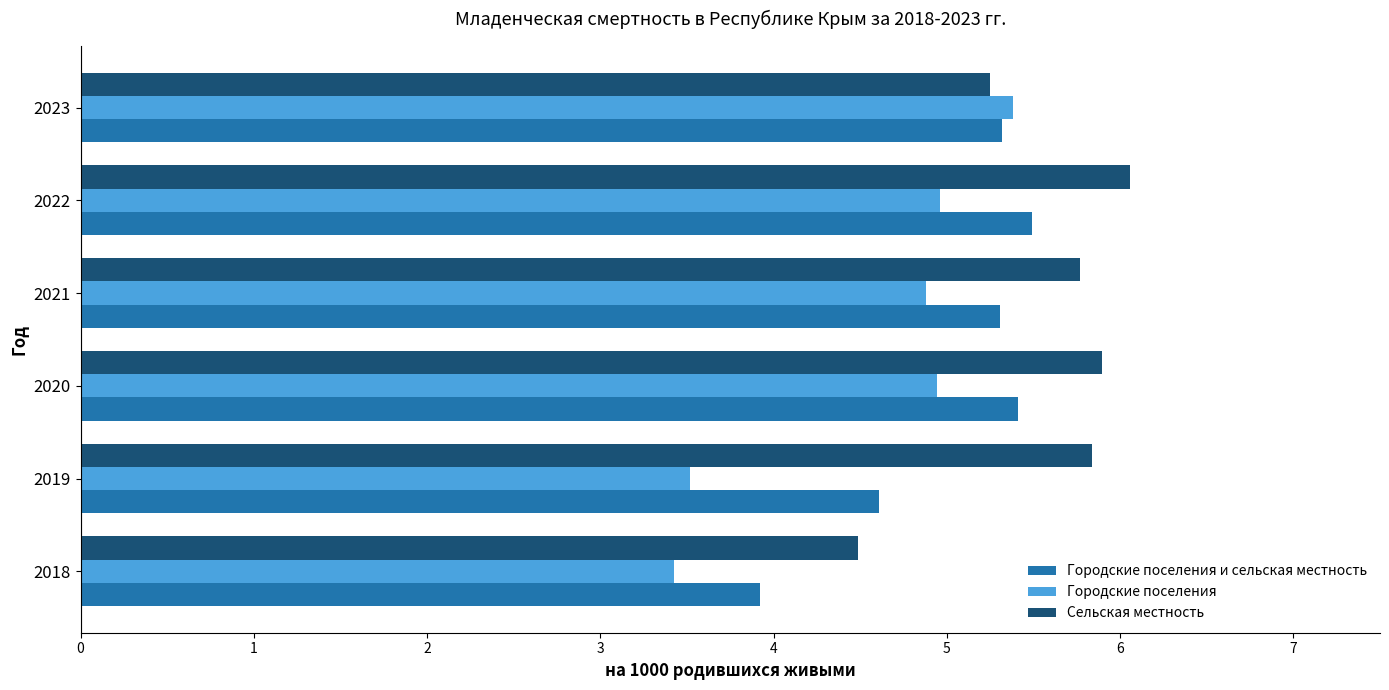

Which label corresponds to the largest value in the chart?

2022